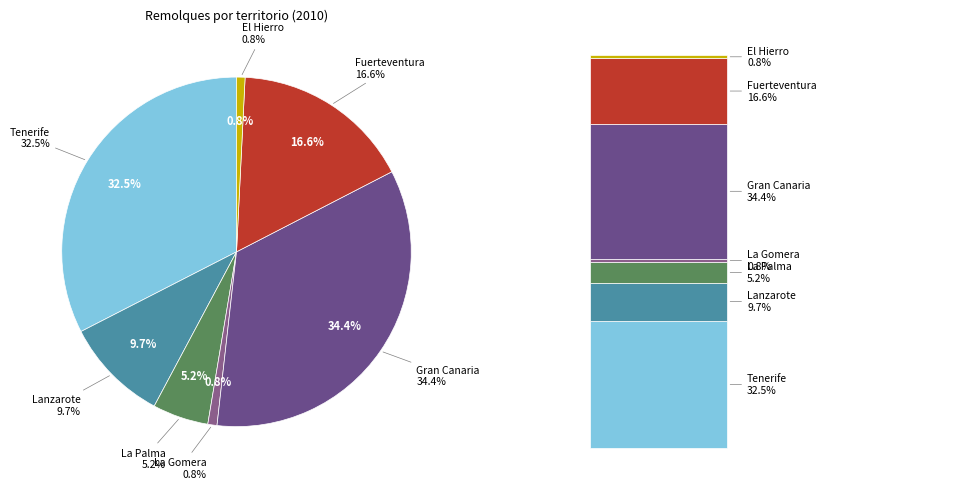

True or false: El Hierro accounts for 1% of the total.

True